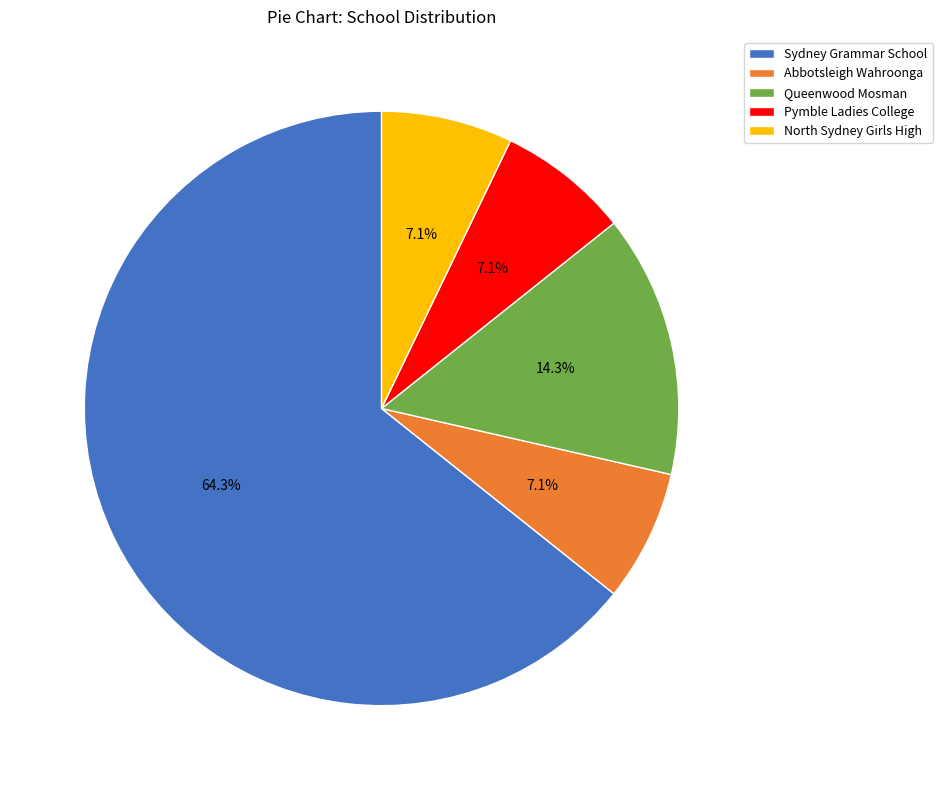

Approximately how many times larger is the value at Abbotsleigh Wahroonga compared to North Sydney Girls High?

1.0